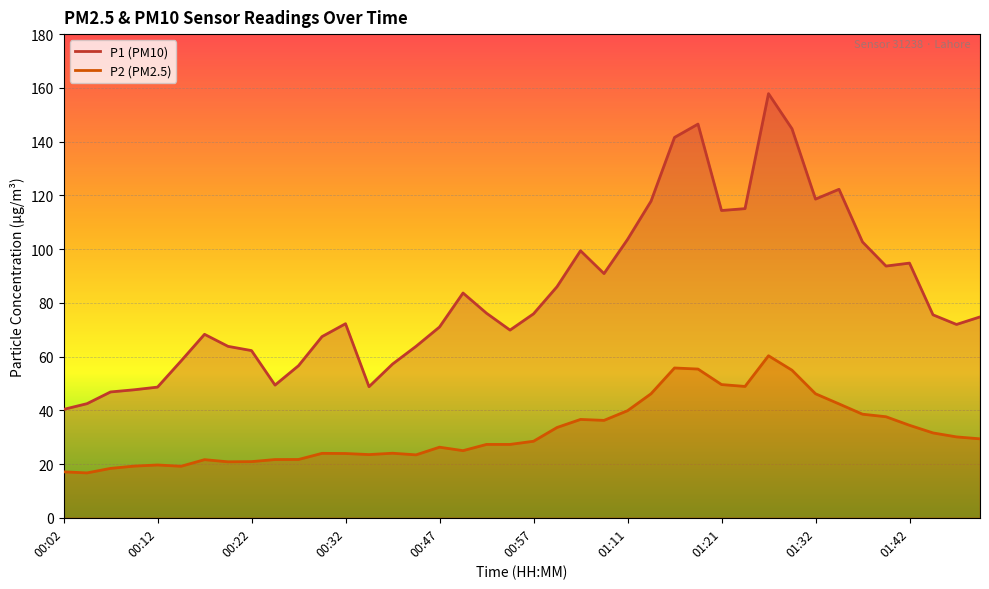

What is the sum of the P2 values at 00:22 and 00:15?

40.1